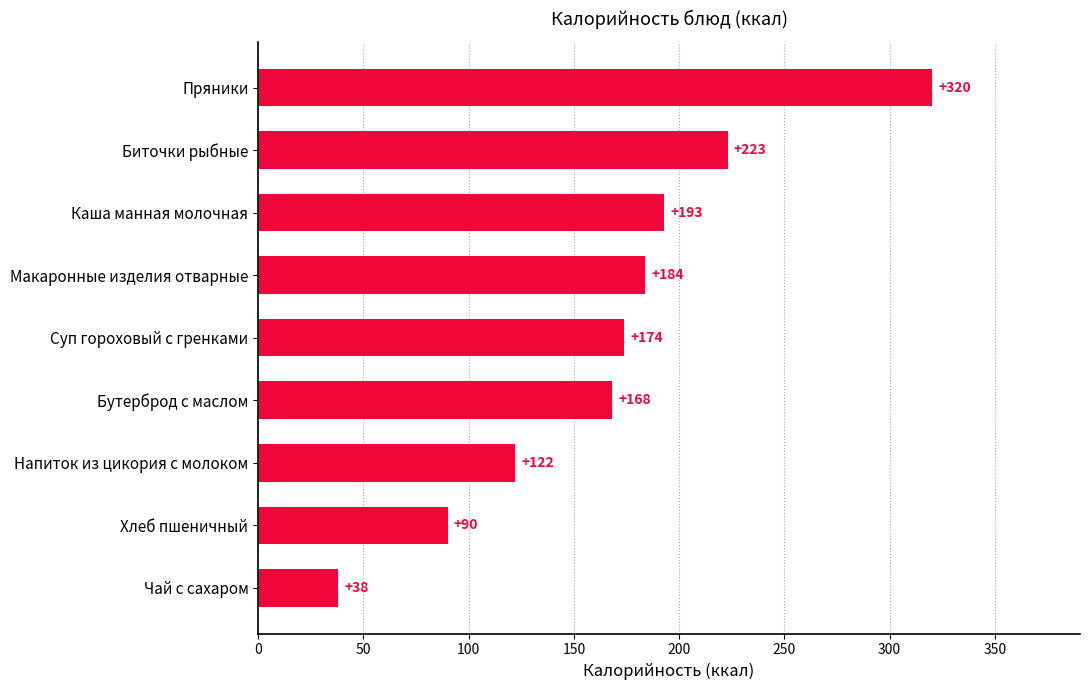

Reading bottom to top, list all the values displayed in this chart.

38	90	122	168	174	184	193	223	320